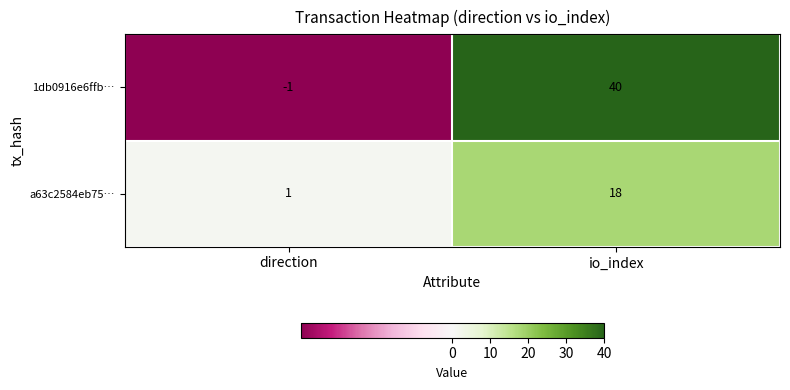

Reading left to right, extract all data points from this chart.

1db0916e6ffb…: -1	40
a63c2584eb75…: 1	18